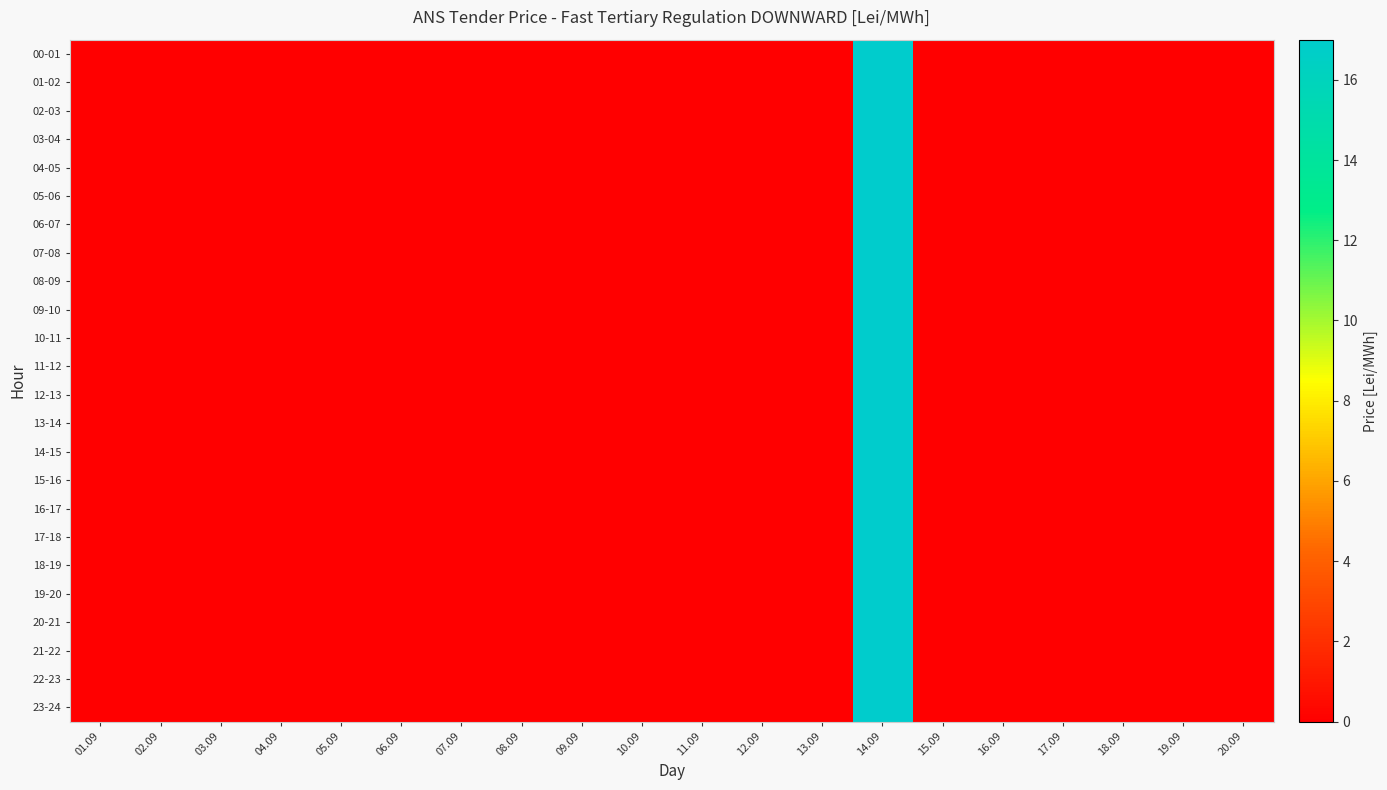

At which category is the sum across all series the highest?

14.09